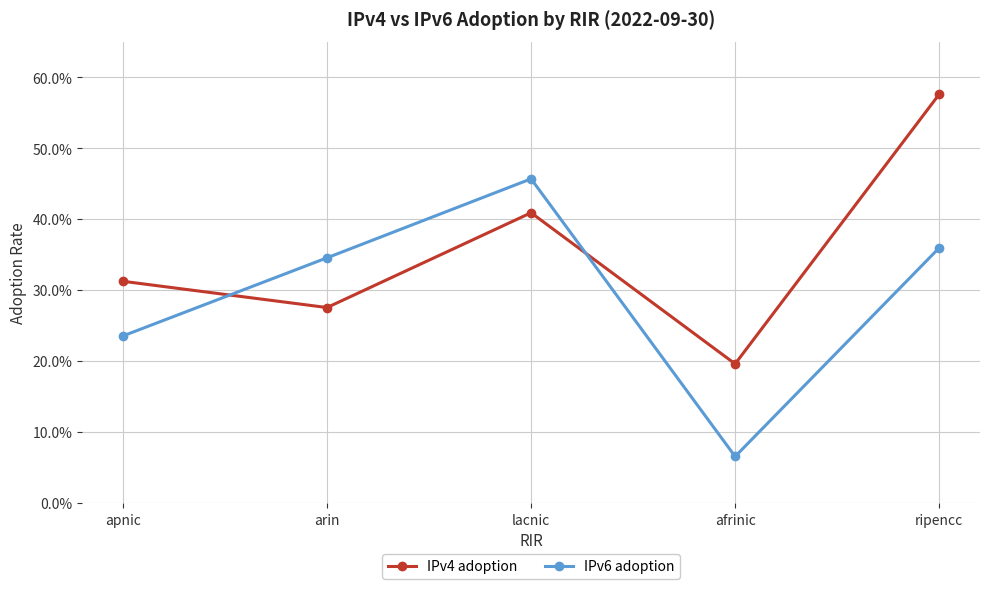

In IPv4 adoption, how many points are lower than both neighbors (excluding endpoints)?

2